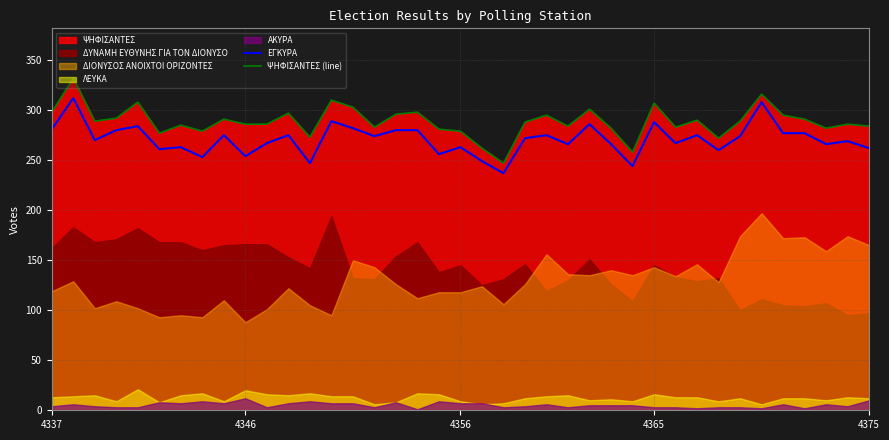

What is the greatest value displayed?

332